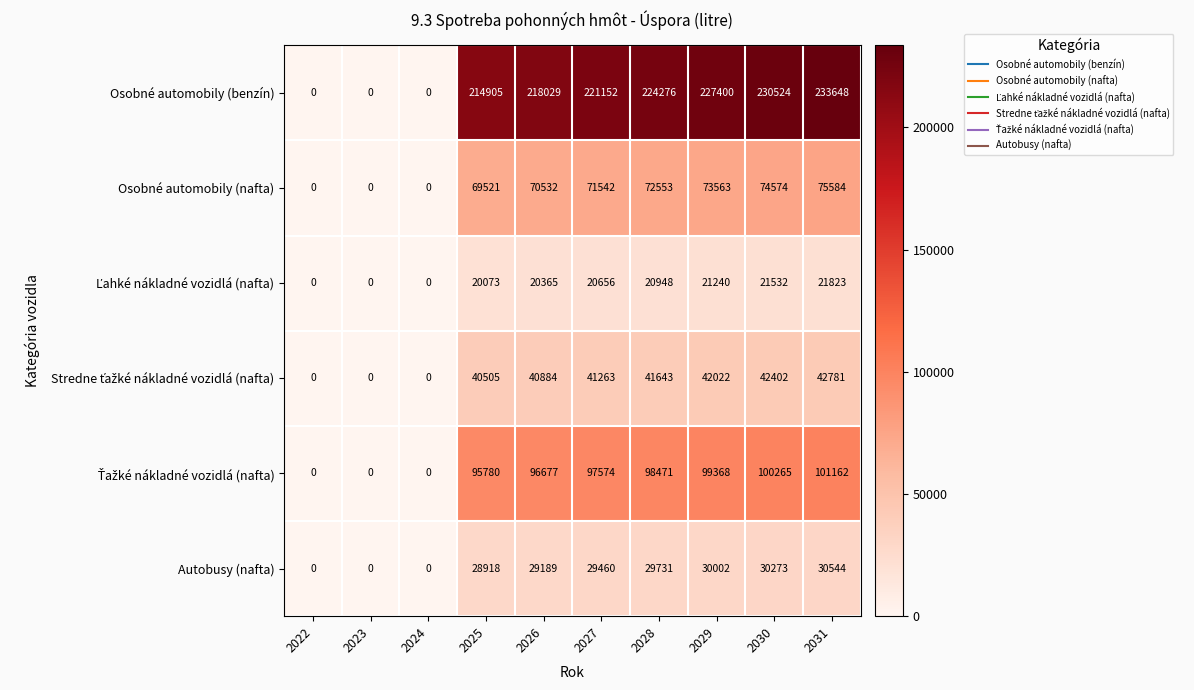

At which label is Osobné automobily (benzín) closest to 116824?

2025